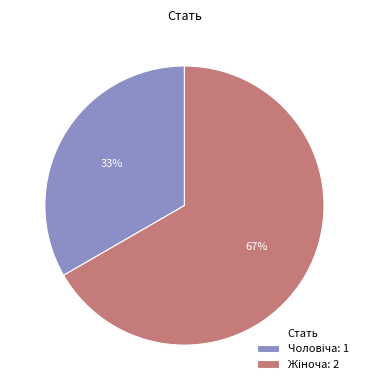

Does any single category account for the majority?

Yes